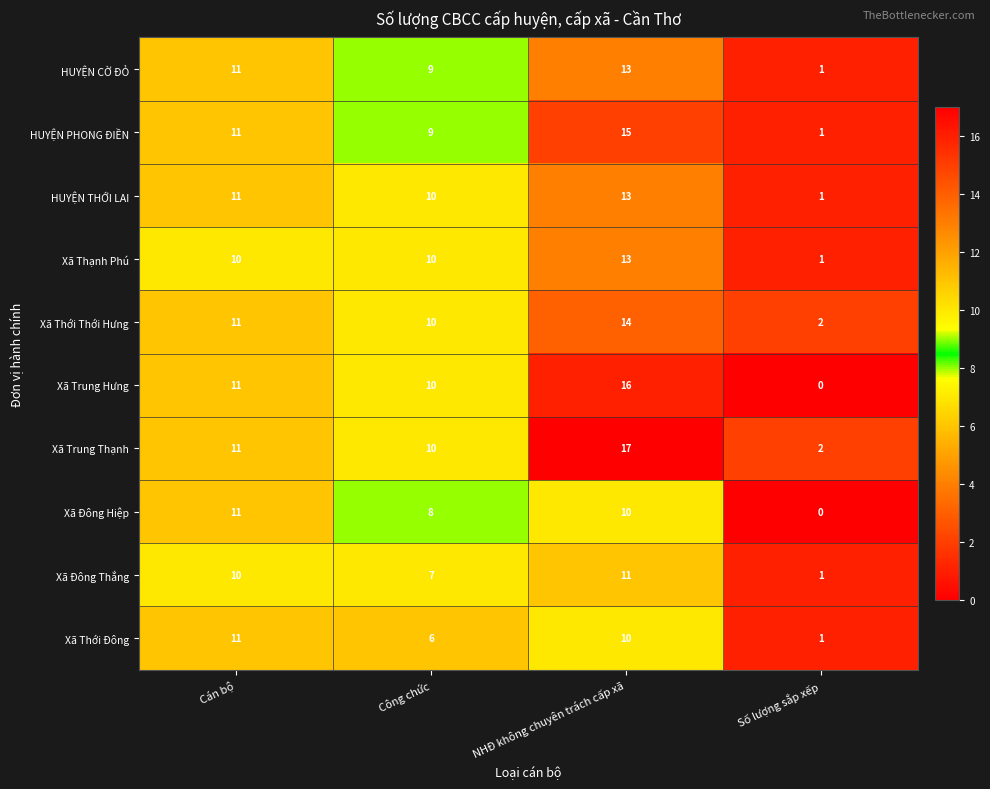

At which label does Xã Thới Đông reach its peak?

Cán bộ